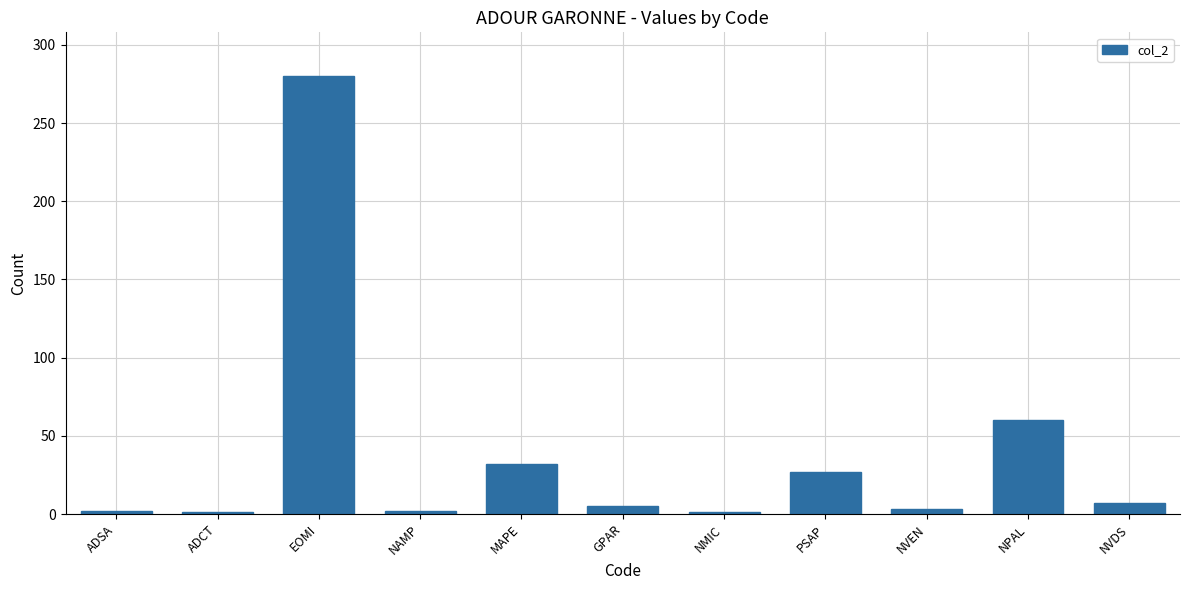

The chart shows a value of 49 at PSAP. True or false?

False